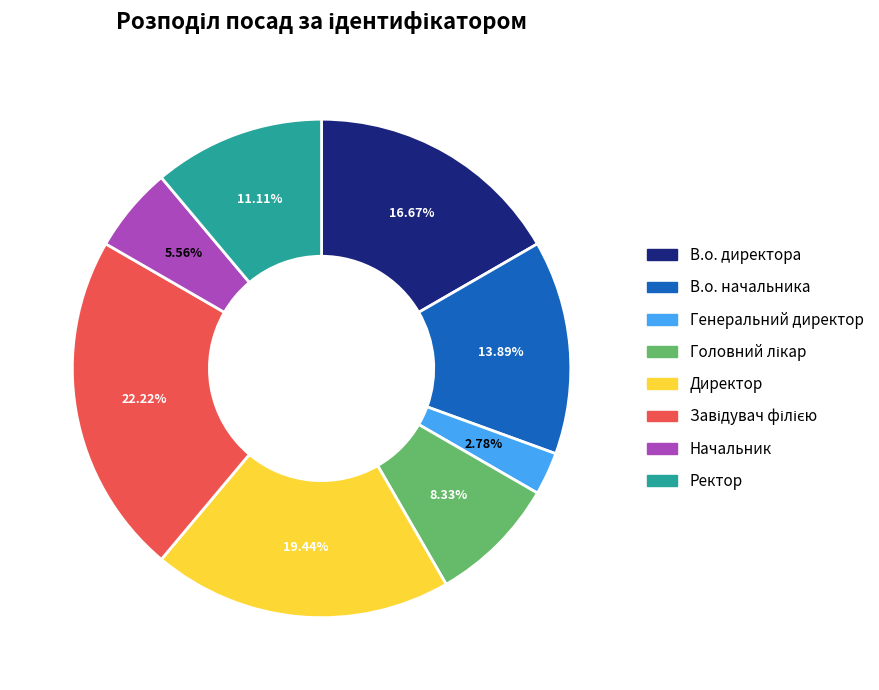

What percentage is the В.о. директора slice, to the nearest percent?

17%